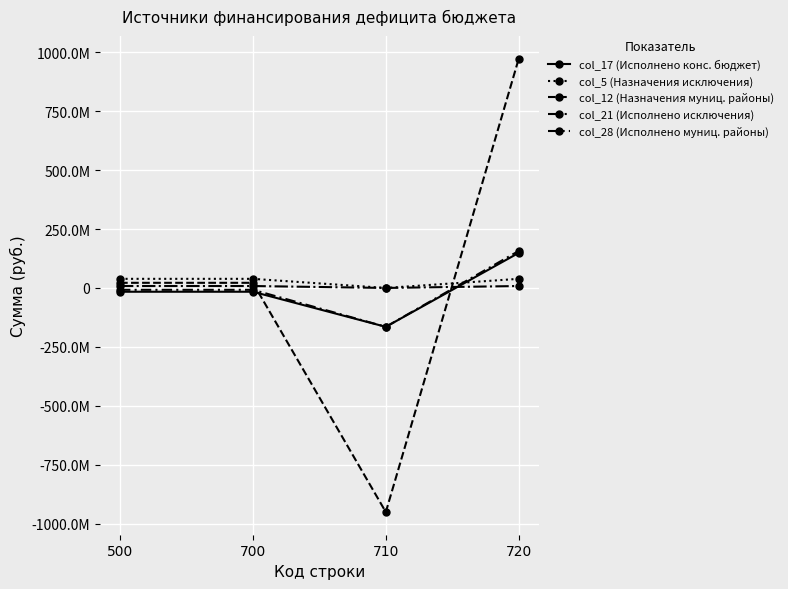

List the series in order of their peak value, lowest first.

col_21 (Исполнено исключения), col_5 (Назначения исключения), col_17 (Исполнено конс. бюджет), col_28 (Исполнено муниц. районы), col_12 (Назначения муниц. районы)